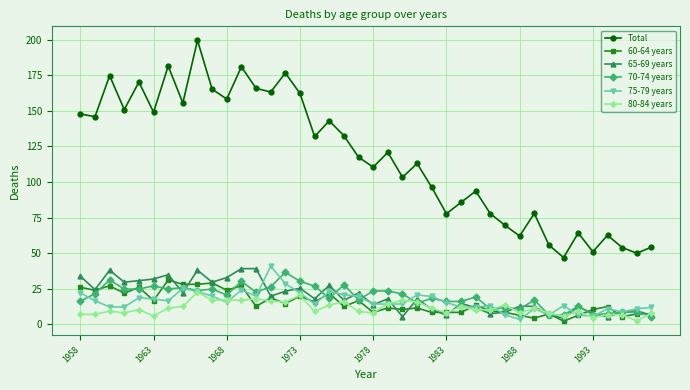

What is the maximum value for 65-69 years?

39.0